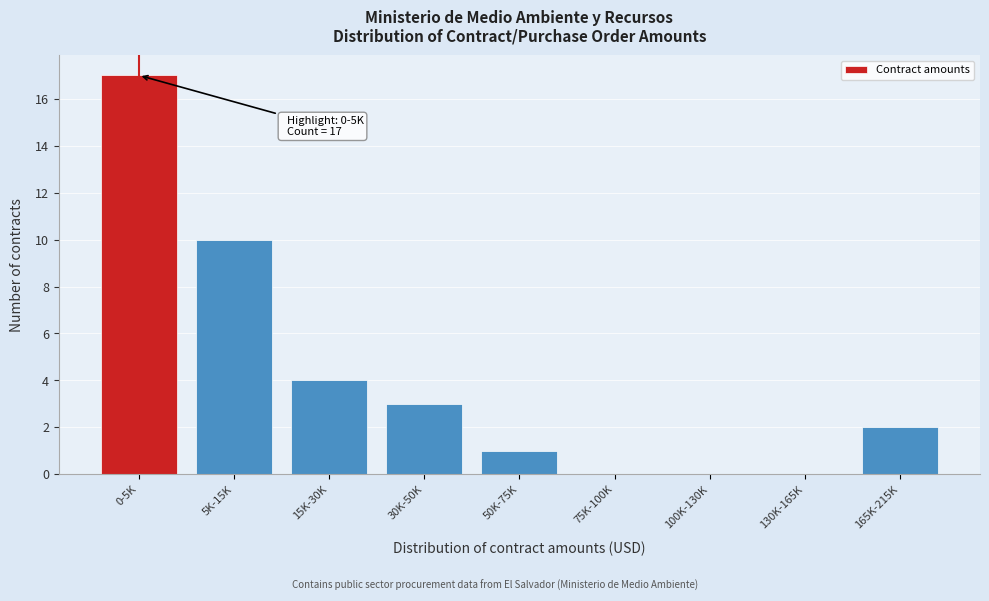

Reading left to right, extract all data points from this chart.

0-5K=17	5K-15K=10	15K-30K=4	30K-50K=3	50K-75K=1	75K-100K=0	100K-130K=0	130K-165K=0	165K-215K=2